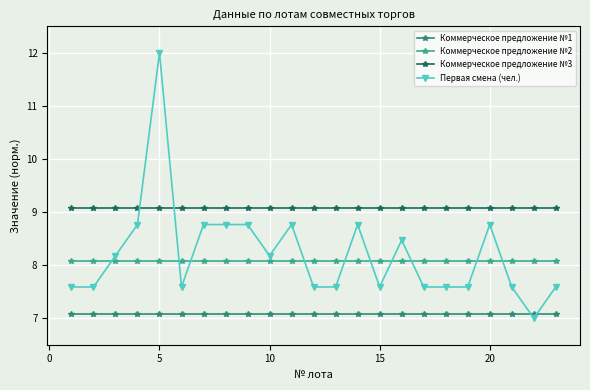

What is the average value of the Коммерческое предложение №1 series?

7.1